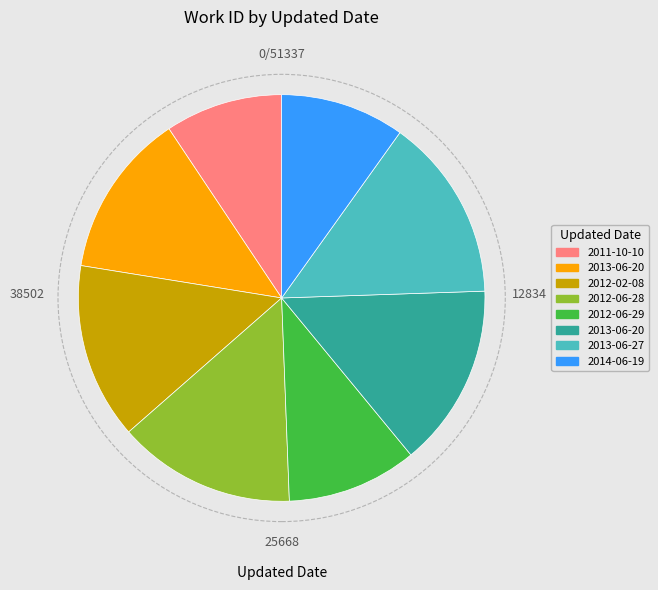

Does any single category account for the majority?

No